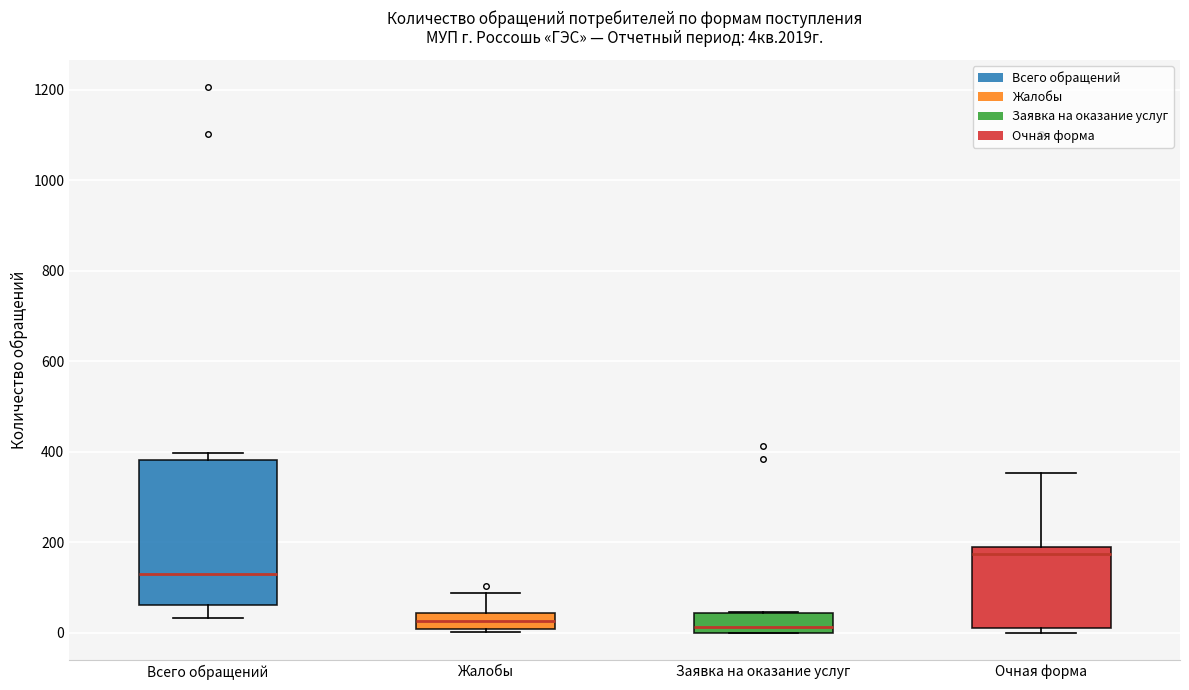

Which box is the tallest, from its lower edge to its upper edge?

Всего обращений